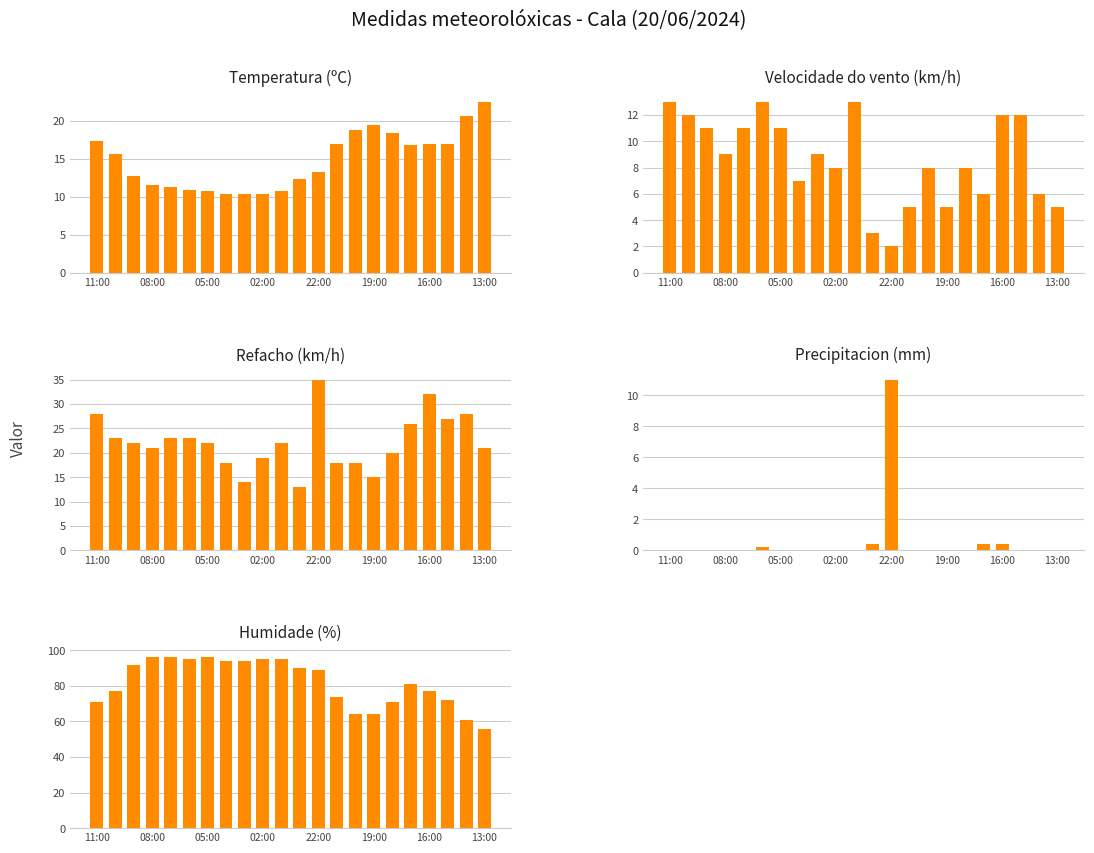

Which series changed the most between 11:00 and 22:00?

Humidade (%)